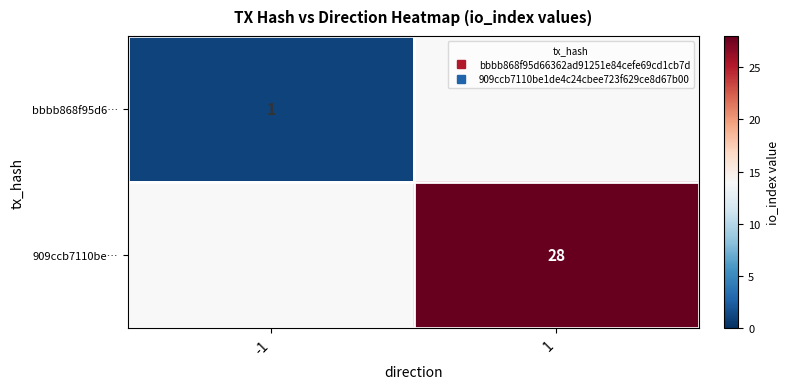

How many categories are shown in the chart?

2